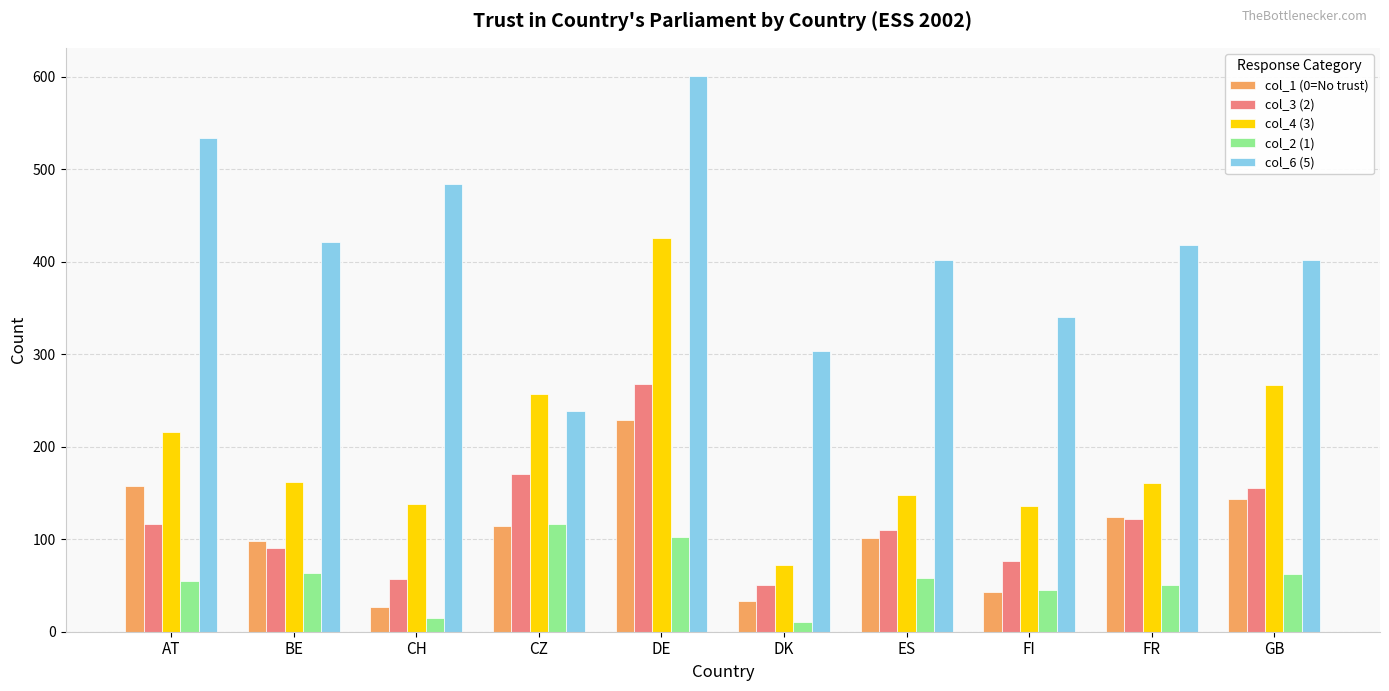

What are all the series names shown in the legend?

col_1 (0=No trust), col_3 (2), col_4 (3), col_2 (1), col_6 (5)